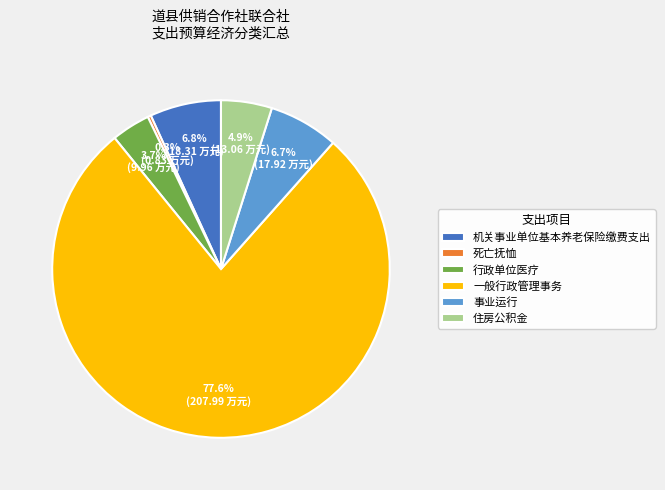

What is the ratio of the value at 住房公积金 to the value at 行政单位医疗?

1.3